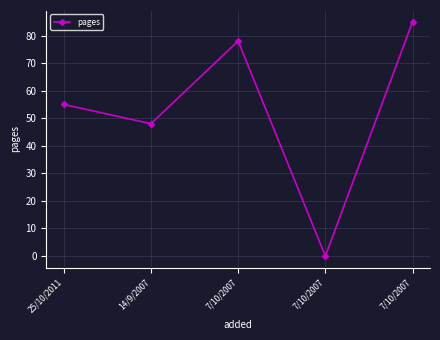

List the labels in order of value, smallest first.

7/10/2007, 14/9/2007, 25/10/2011, 7/10/2007, 7/10/2007